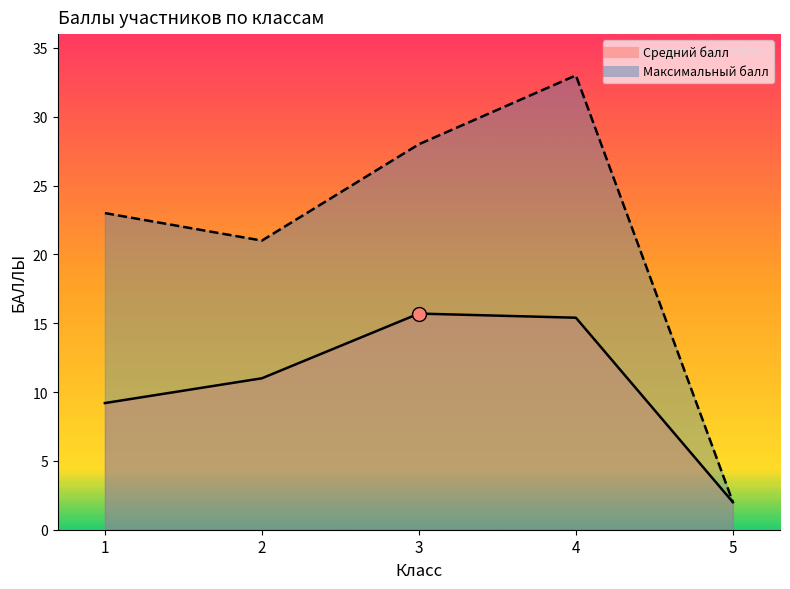

How many lines are shown in the chart?

2